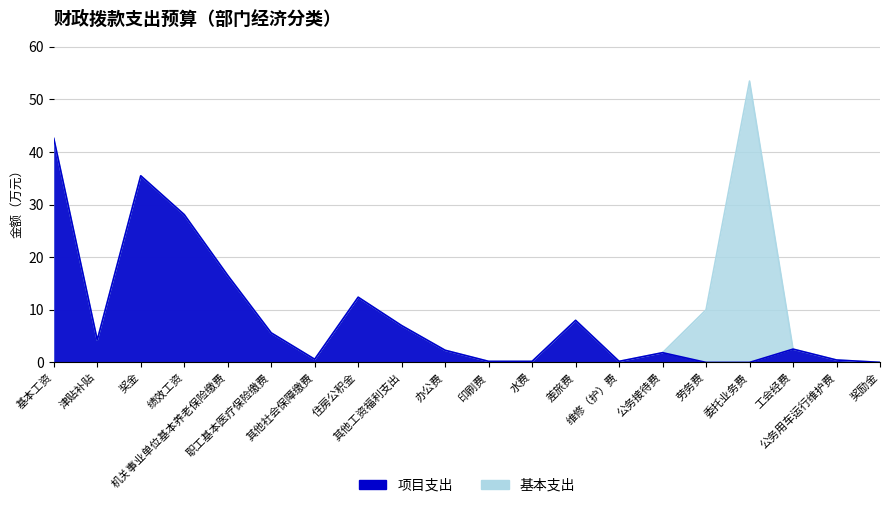

True or false: 项目支出 and 基本支出 cross at least once.

False